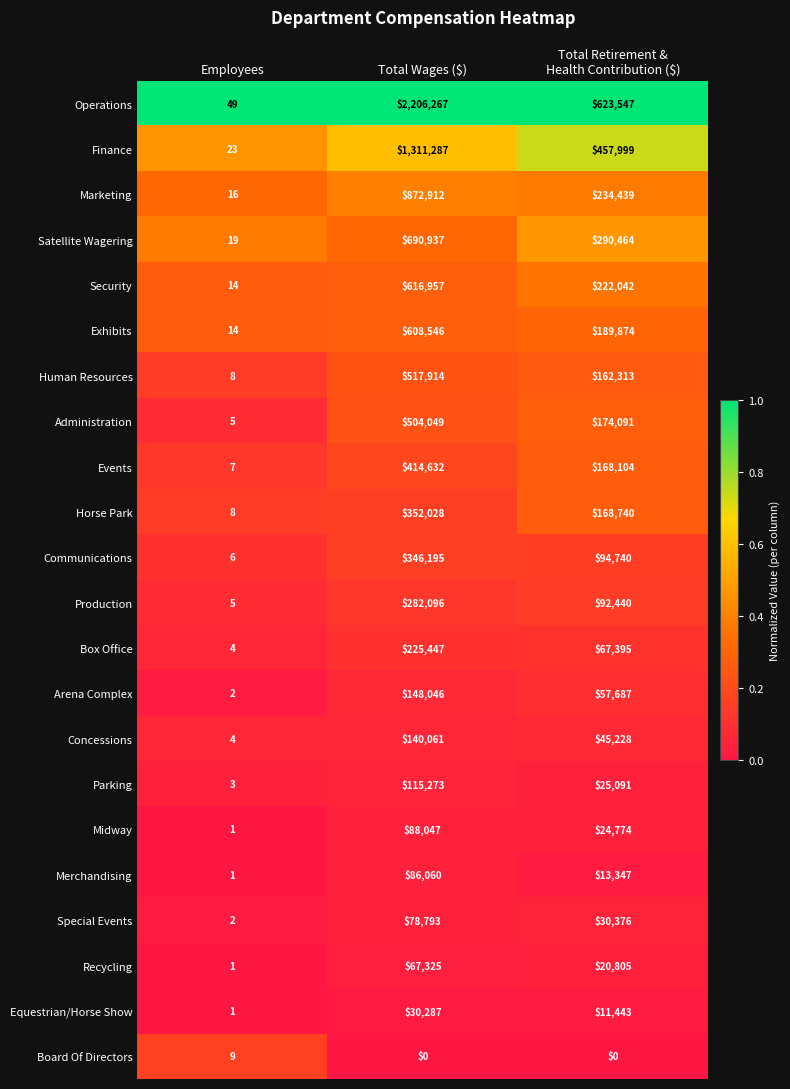

Which series changed the most between Total Wages ($) and Total Retirement &
Health Contribution ($)?

Operations